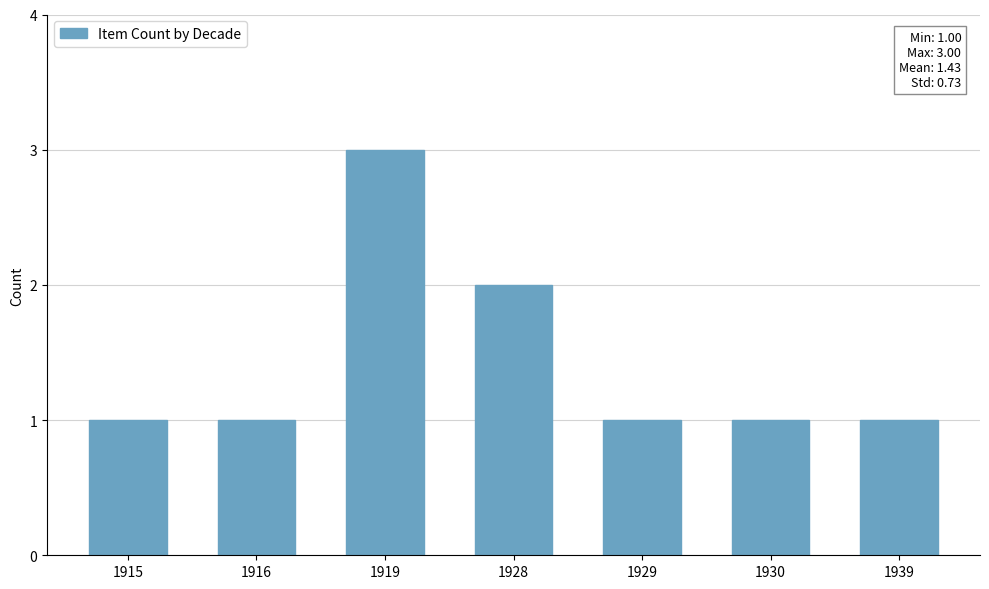

Which category has the highest value across all series?

1919